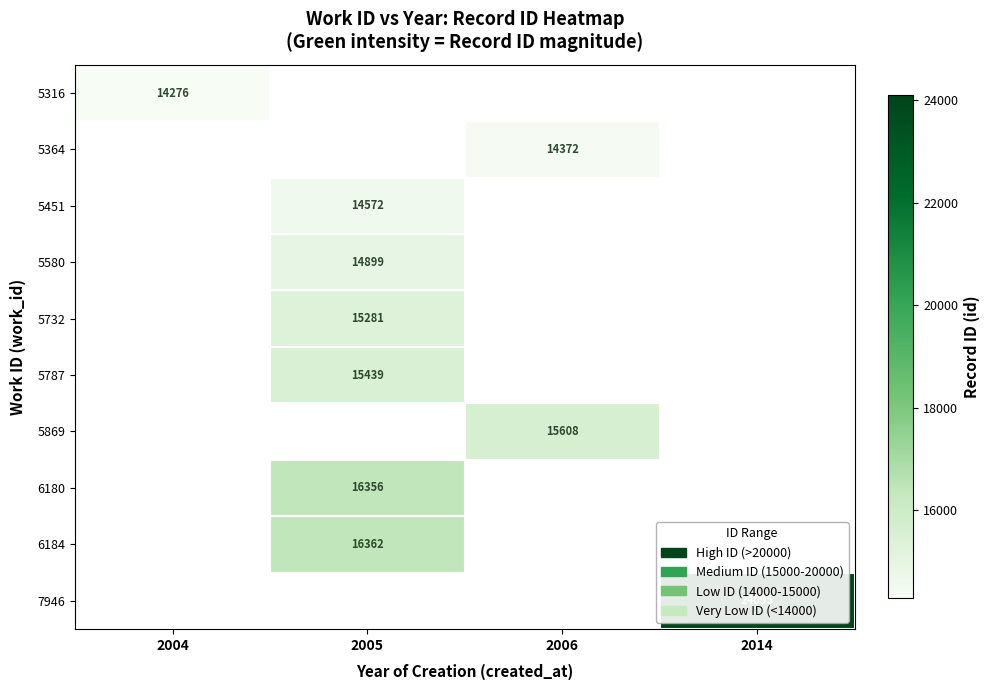

The value of 5732 at 2005 is 10197. True or false?

False